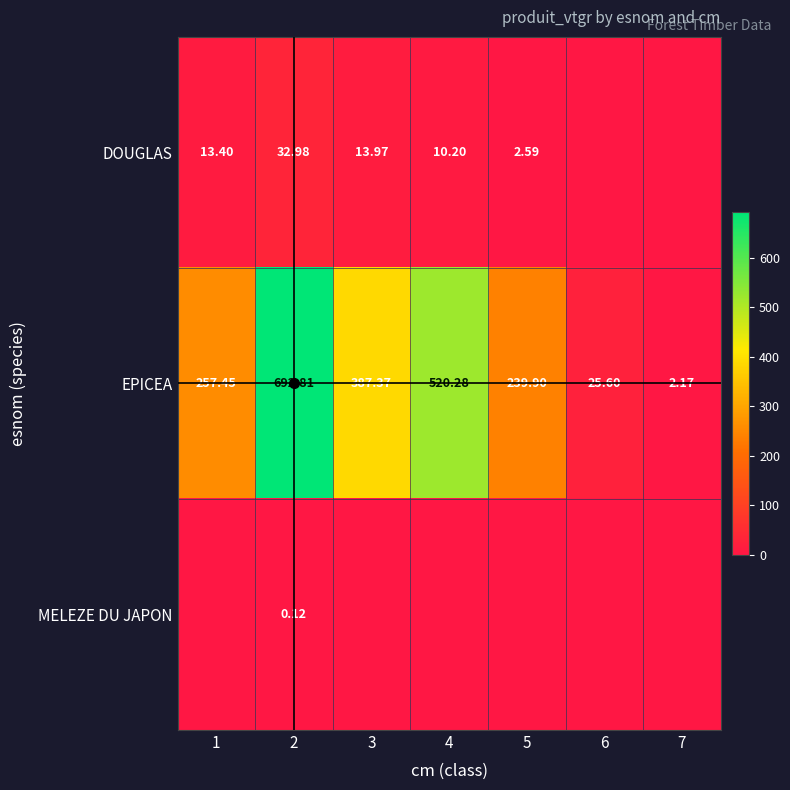

Which series has the largest total across all categories?

EPICEA